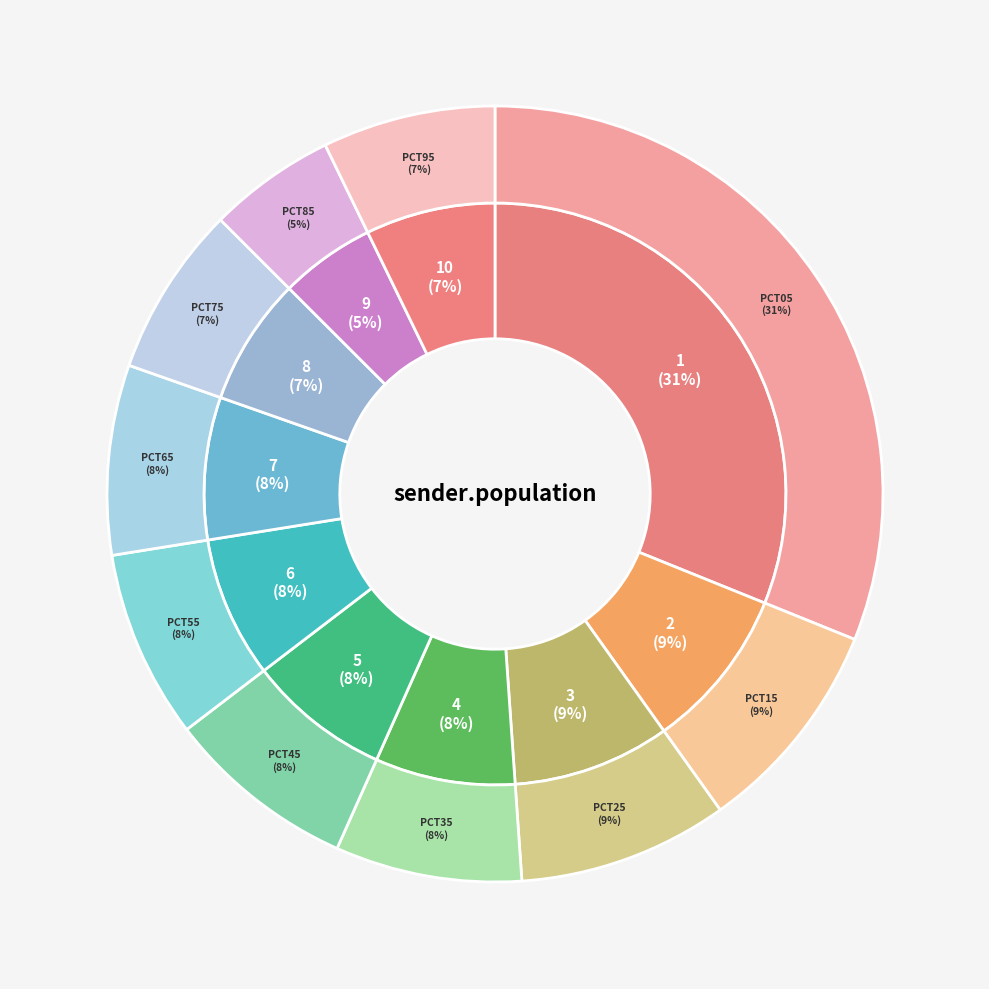

Count the number of slices in the pie.

10